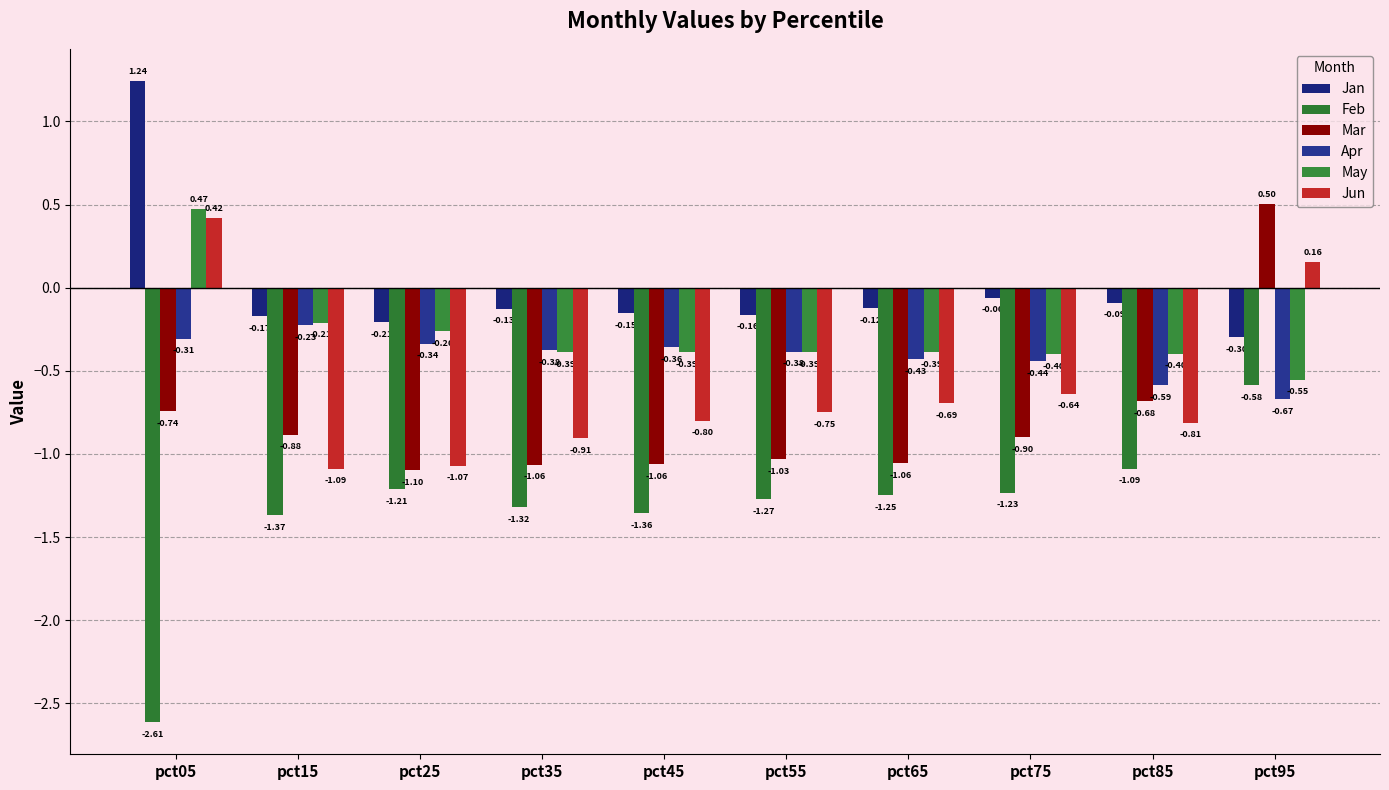

The Mar series shows -0.7 at pct85. True or false?

True